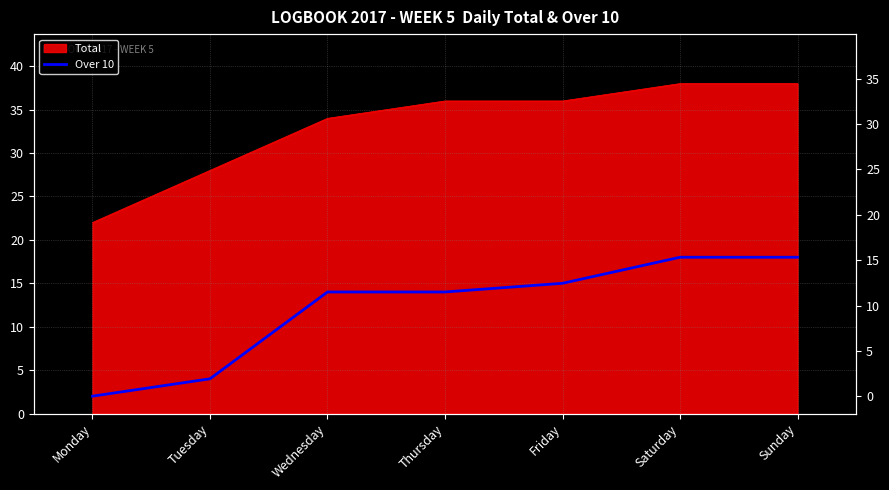

True or false: there are more than 2 points higher than both neighbors.

False